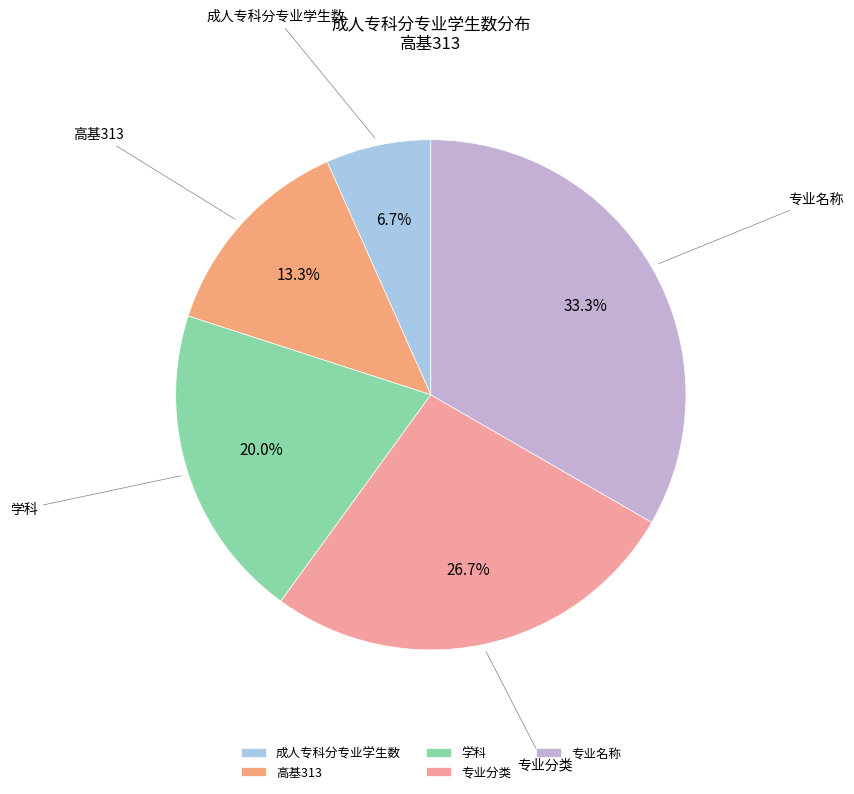

To the nearest percent, what is the combined percentage of 专业名称 and 成人专科分专业学生数?

40%